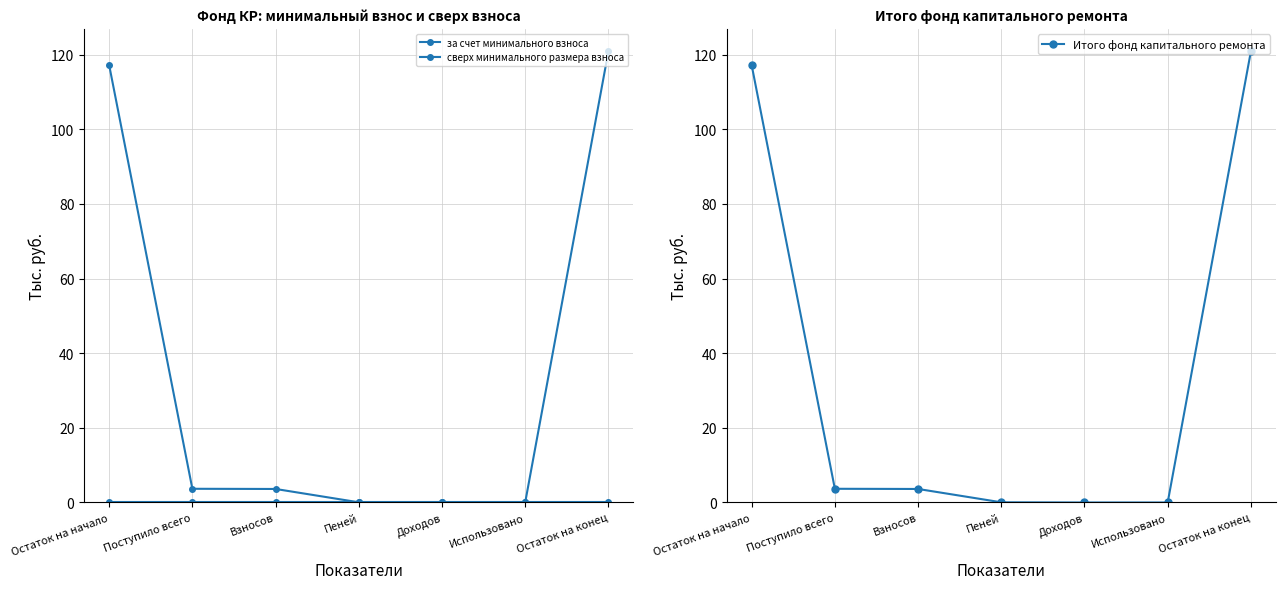

Reading left to right, extract all data points from this chart.

за счет минимального взноса: Остаток на начало=117.2	Поступило всего=3.7	Взносов=3.6	Пеней=0.1	Доходов=0.0	Использовано=0.0	Остаток на конец=120.8
сверх минимального размера взноса: Остаток на начало=0.0	Поступило всего=0.0	Взносов=0.0	Пеней=0.0	Доходов=0.0	Использовано=0.0	Остаток на конец=0.0
Итого фонд капитального ремонта: Остаток на начало=117.2	Поступило всего=3.7	Взносов=3.6	Пеней=0.1	Доходов=0.0	Использовано=0.0	Остаток на конец=120.8